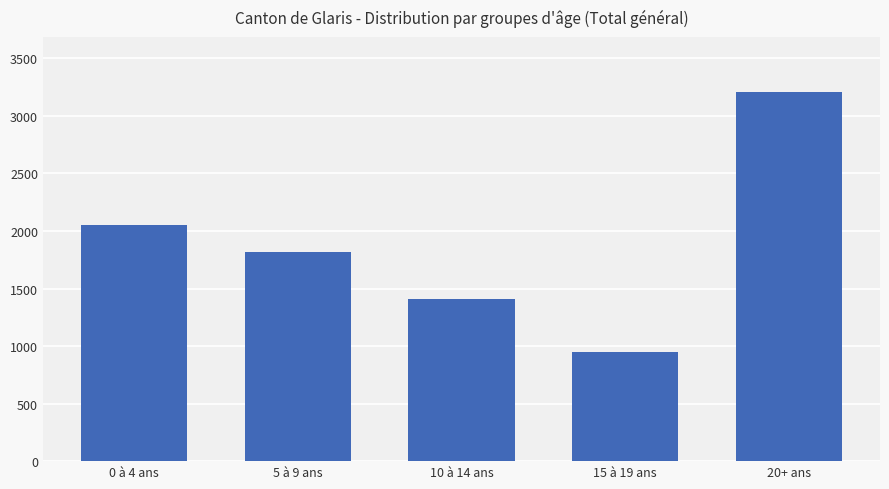

What is the minimum value shown in the chart?

947